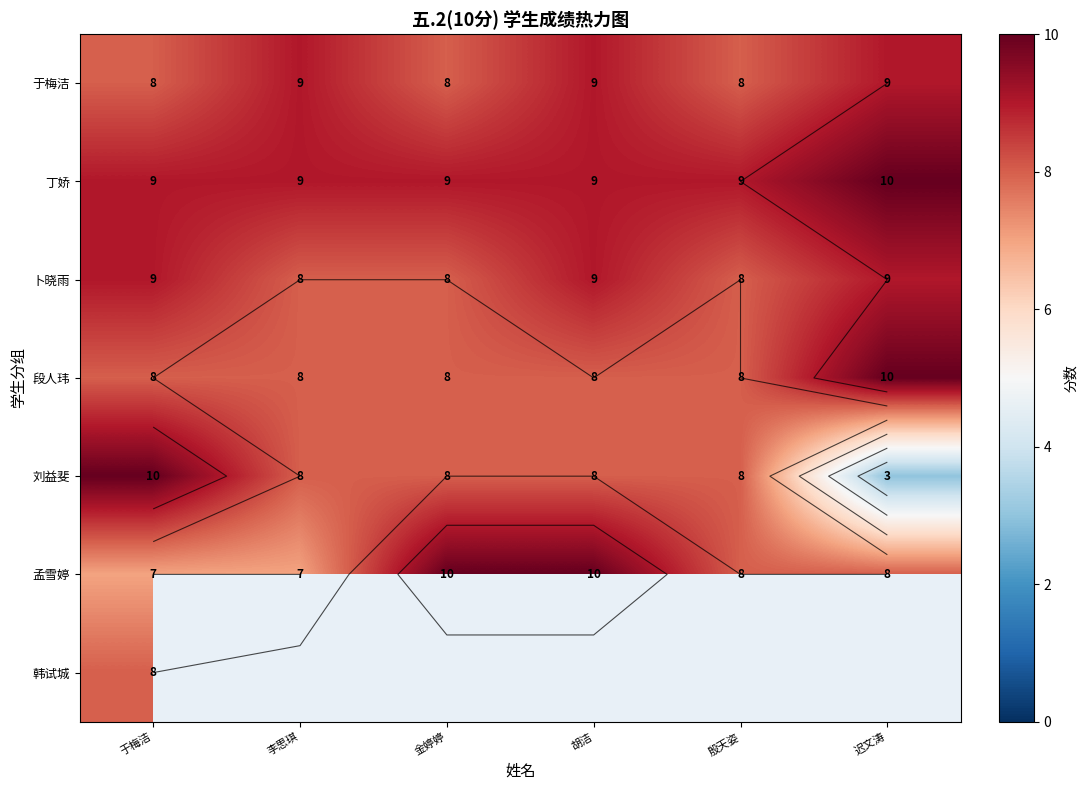

Which category has the lowest value across all series?

迟文涛